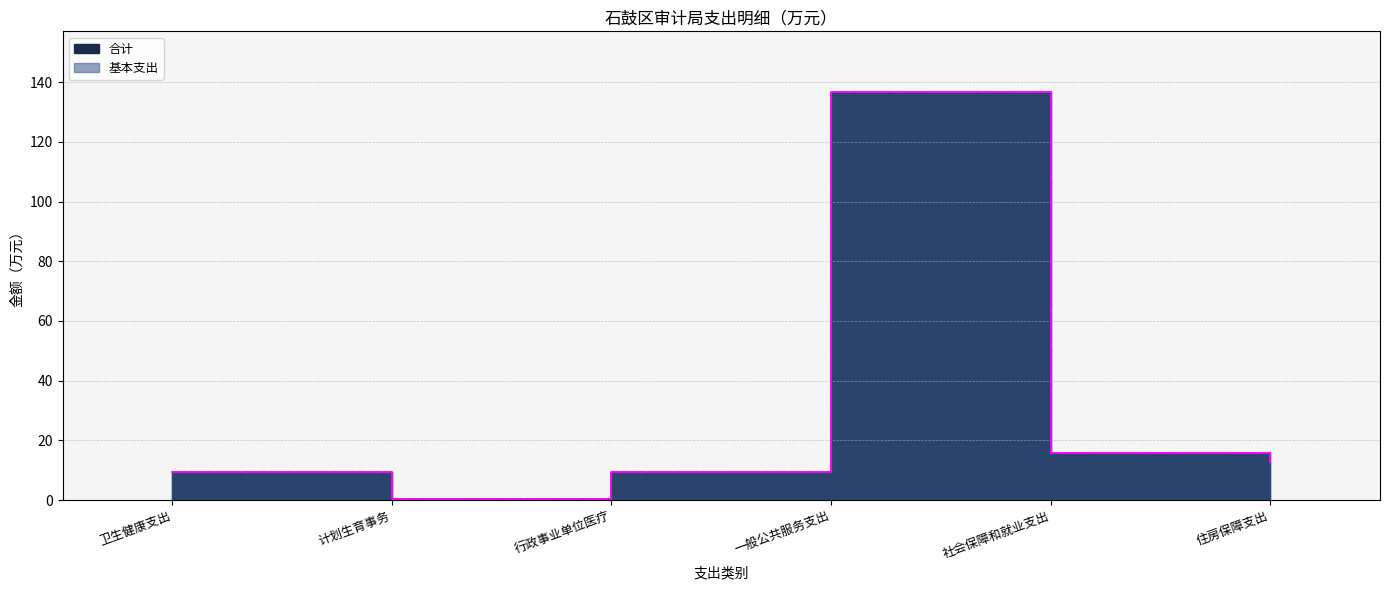

Which series has the largest range (max minus min)?

合计